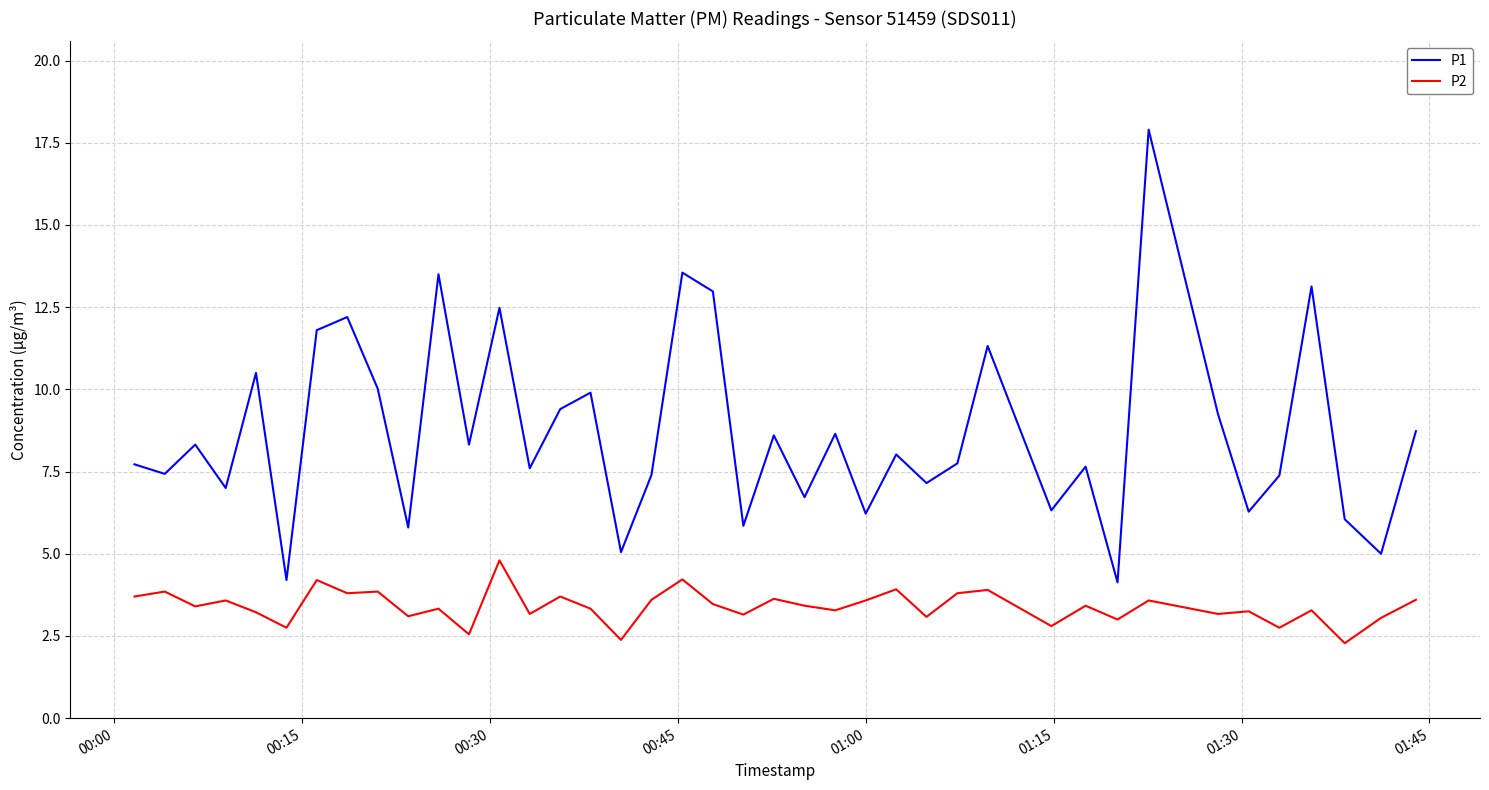

Which series has the largest range (max minus min)?

P1